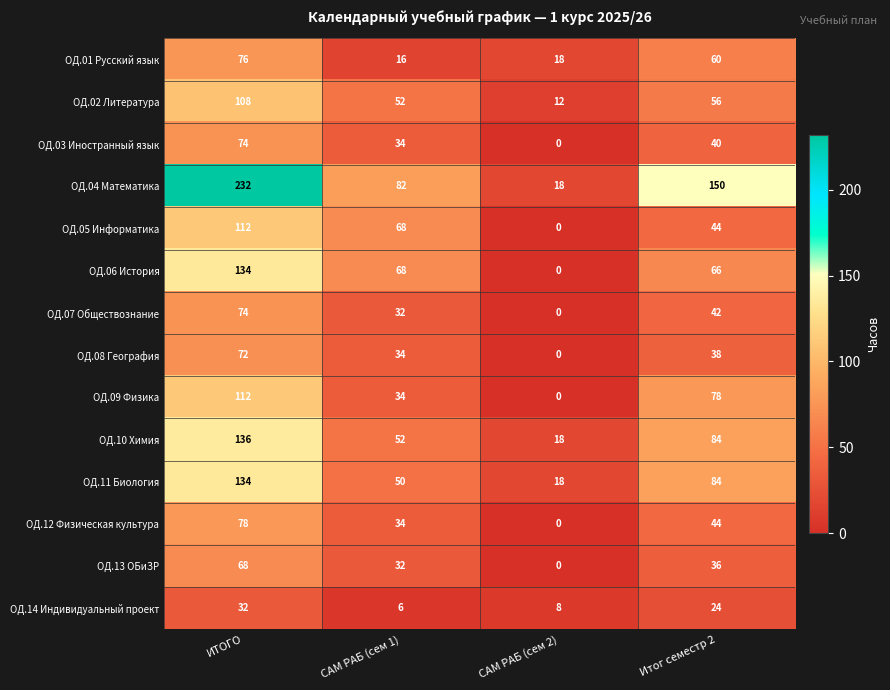

Is the value of ОД.04 Математика at Итог семестр 2 greater than the value of ОД.12 Физическая культура at Итог семестр 2?

Yes